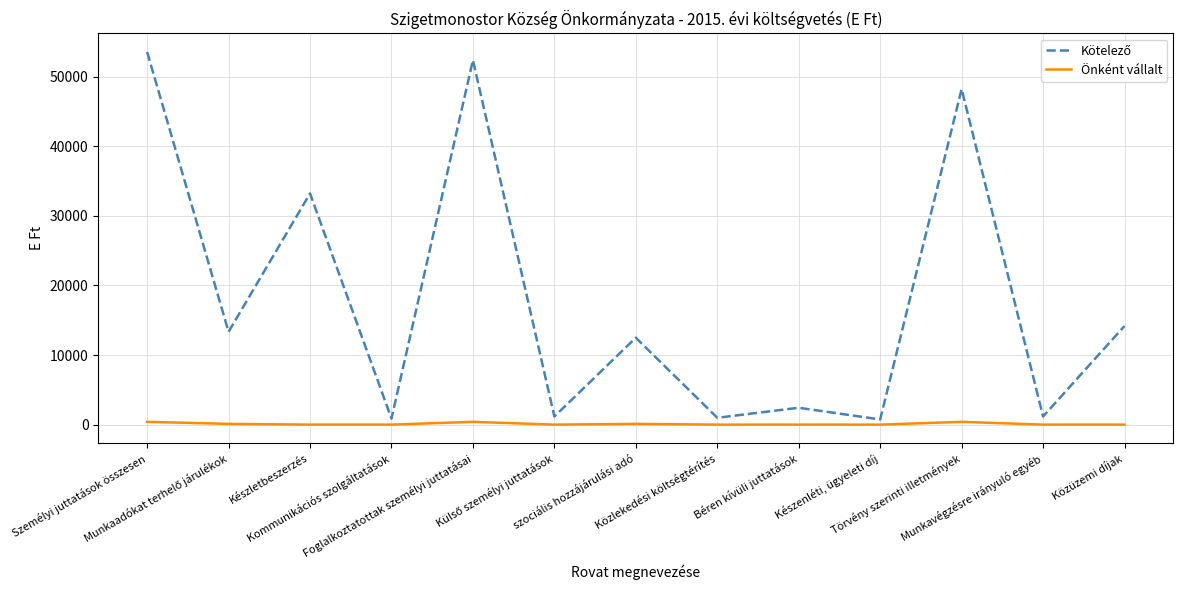

What is the maximum value shown in the chart?

53558